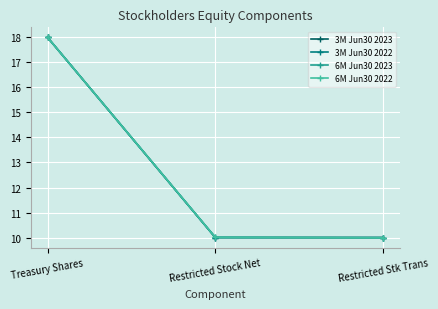

What is the total value across all series at Restricted Stock Net?

40.0